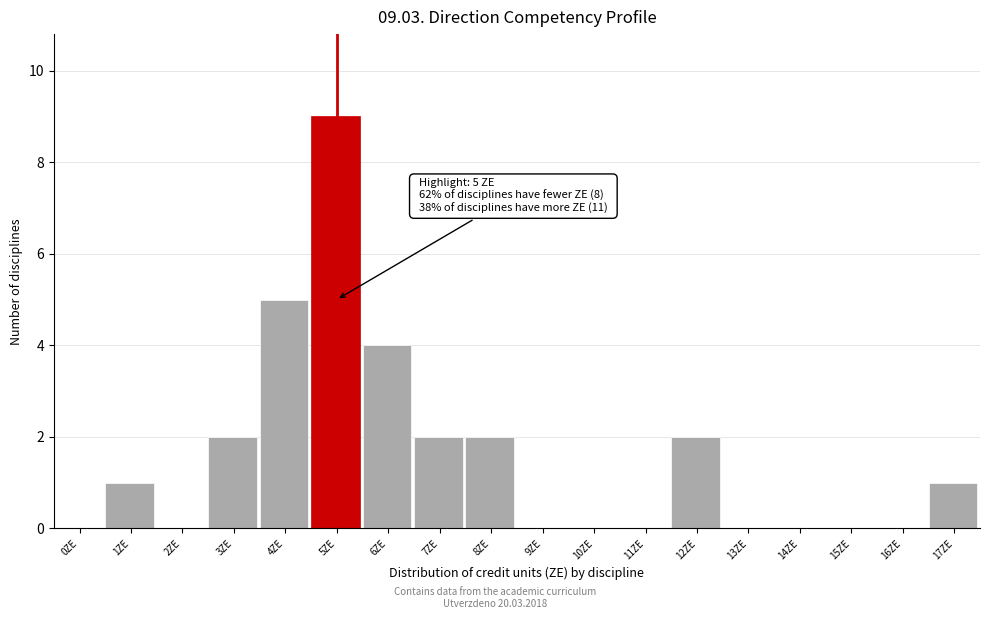

Reading left to right, extract all data points from this chart.

0ZE=0	1ZE=1	2ZE=0	3ZE=2	4ZE=5	5ZE=9	6ZE=4	7ZE=2	8ZE=2	9ZE=0	10ZE=0	11ZE=0	12ZE=2	13ZE=0	14ZE=0	15ZE=0	16ZE=0	17ZE=1